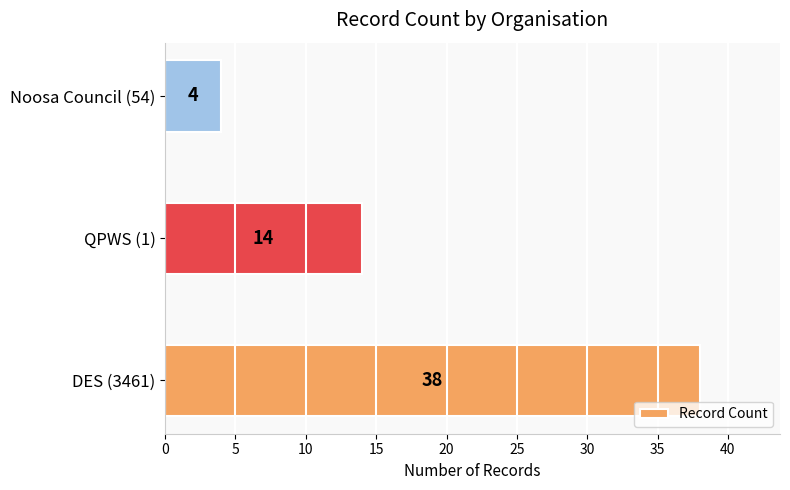

Which has a higher value, QPWS (1) or DES (3461)?

DES (3461)